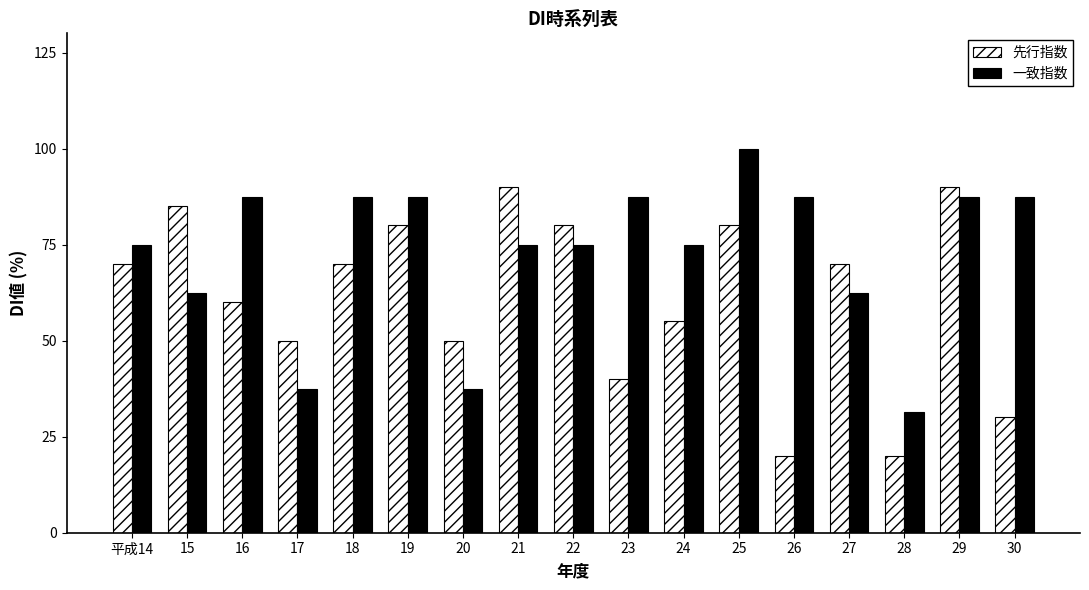

Reading right to left, what are all the values shown in this chart?

先行指数: 30.0	90.0	20.0	70.0	20.0	80.0	55.0	40.0	80.0	90.0	50.0	80.0	70.0	50.0	60.0	85.0	70.0
一致指数: 87.5	87.5	31.3	62.5	87.5	100.0	75.0	87.5	75.0	75.0	37.5	87.5	87.5	37.5	87.5	62.5	75.0